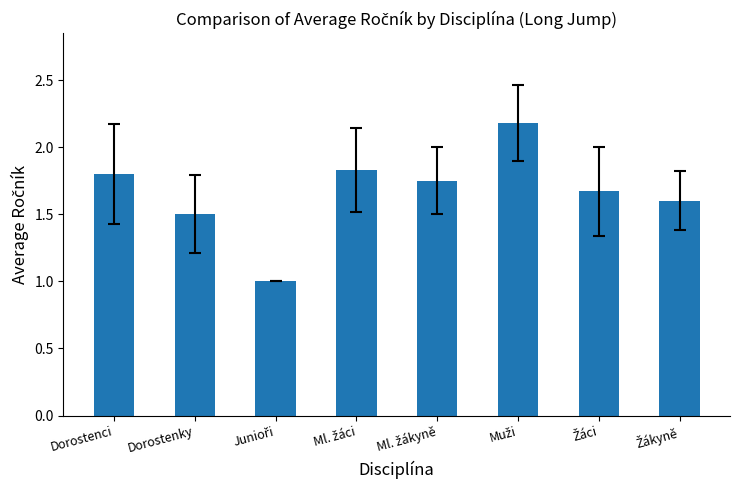

Which has a higher value, Dorostenci or Dorostenky?

Dorostenci